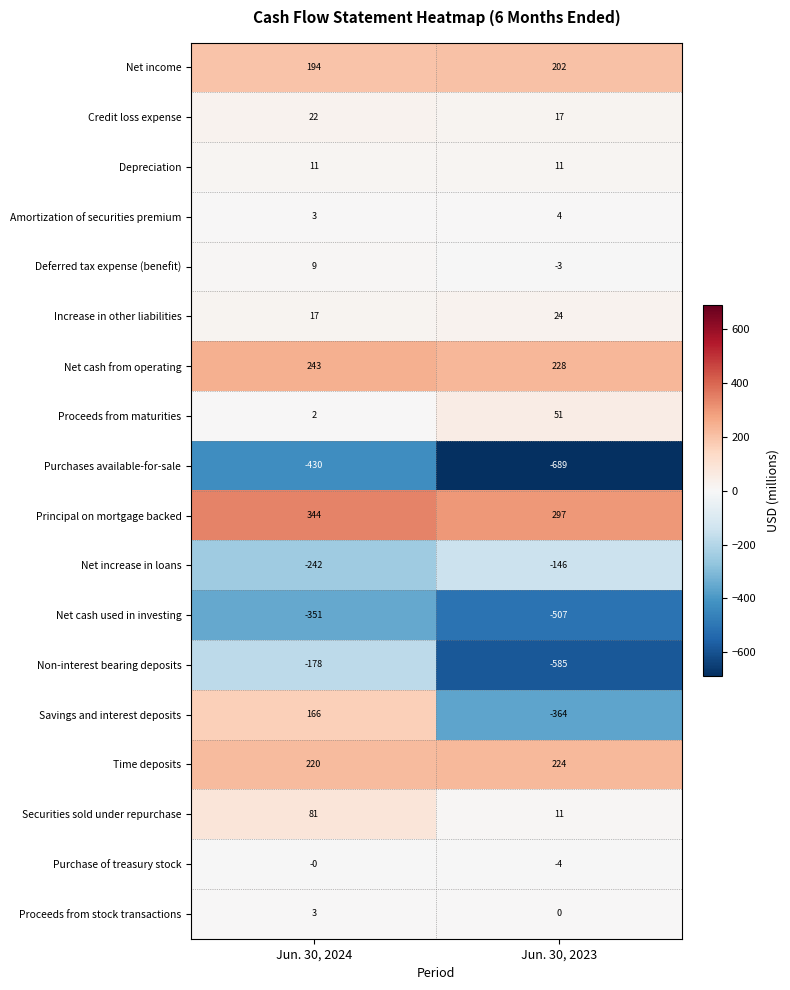

What is the sum of all Credit loss expense values?

39